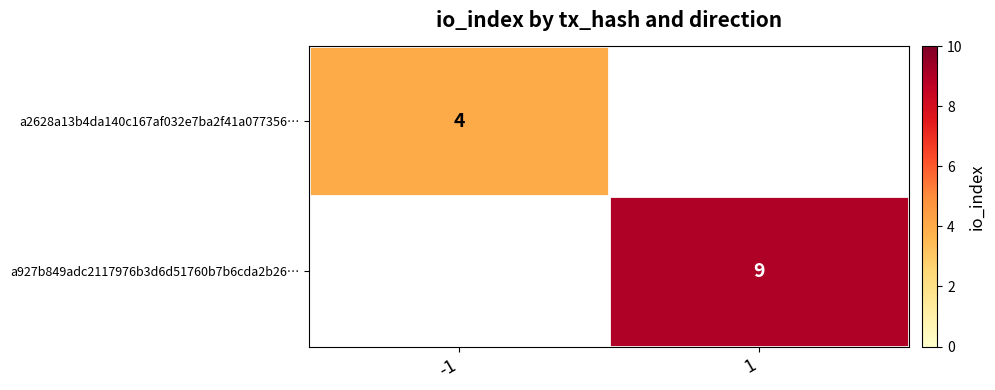

The a927b849adc2117976b3d6d51760b7b6cda2b26… series shows 5.0 at 1. True or false?

False